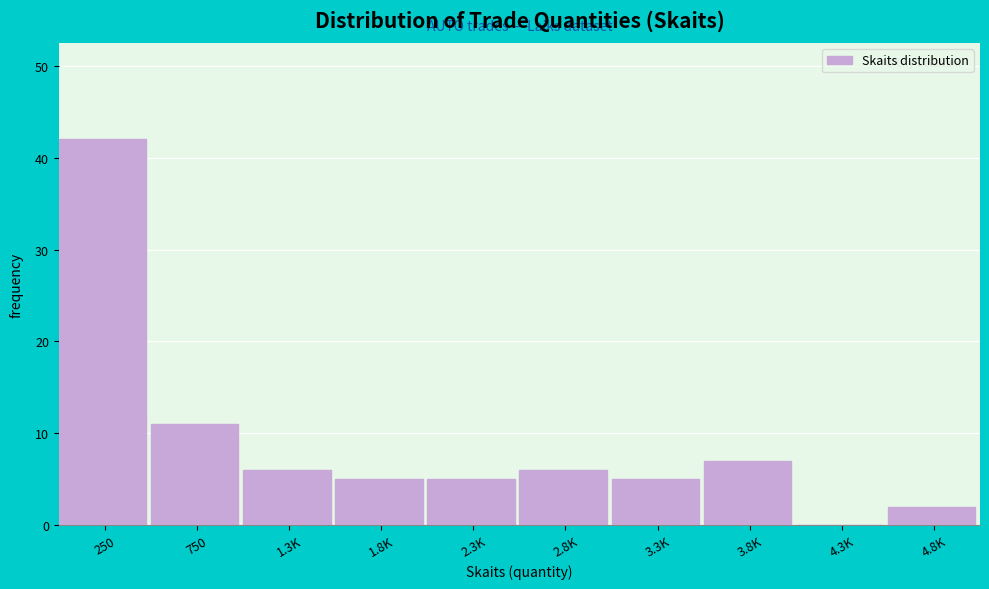

Reading left to right, extract all data points from this chart.

250=42	750=11	1.3K=6	1.8K=5	2.3K=5	2.8K=6	3.3K=5	3.8K=7	4.3K=0	4.8K=2